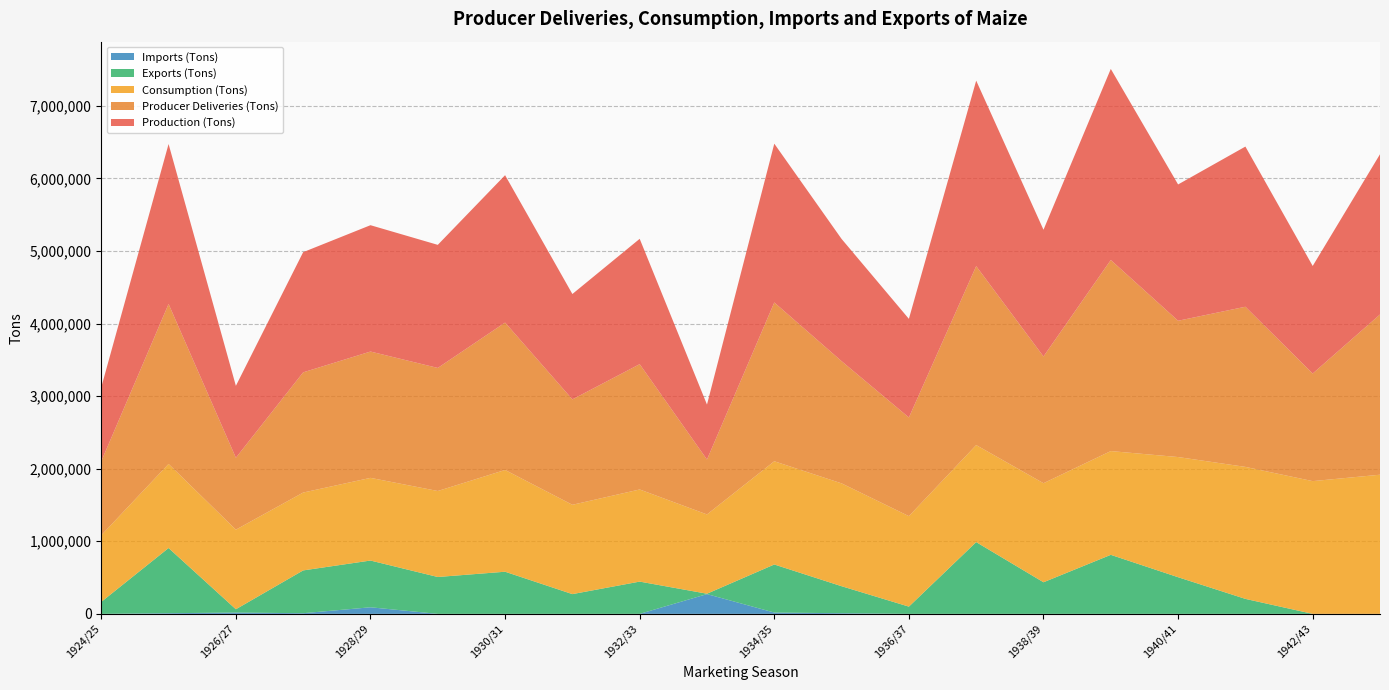

Reading right to left, list all the values displayed in this chart.

Production (Tons): 1943/44=2208000	1942/43=1482000	1941/42=2207000	1940/41=1878000	1939/40=2633000	1938/39=1746000	1937/38=2556000	1936/37=1359000	1935/36=1684000	1934/35=2188000	1933/34=757000	1932/33=1727000	1931/32=1452000	1930/31=2031000	1929/30=1696000	1928/29=1741000	1927/28=1656000	1926/27=991000	1925/26=2204000	1924/25=1020000
Producer Deliveries (Tons): 1943/44=2207762	1942/43=1482456	1941/42=2206583	1940/41=1877995	1939/40=2632694	1938/39=1746088	1937/38=2465588	1936/37=1359348	1935/36=1683854	1934/35=2188076	1933/34=756605	1932/33=1726674	1931/32=1452246	1930/31=2030858	1929/30=1695648	1928/29=1740554	1927/28=1656275	1926/27=990662	1925/26=2204133	1924/25=1019602
Consumption (Tons): 1943/44=1917458	1942/43=1829097	1941/42=1818755	1940/41=1655731	1939/40=1429747	1938/39=1365064	1937/38=1337031	1936/37=1246856	1935/36=1417137	1934/35=1422399	1933/34=1092360	1932/33=1269536	1931/32=1230889	1930/31=1402168	1929/30=1184894	1928/29=1139080	1927/28=1072945	1926/27=1096805	1925/26=1158585	1924/25=917996
Exports (Tons): 1943/44=0	1942/43=0	1941/42=206479	1940/41=505038	1939/40=813396	1938/39=435456	1937/38=988848	1936/37=99792	1935/36=371952	1934/35=662256	1933/34=5443	1932/33=444528	1931/32=272160	1930/31=580608	1929/30=508032	1928/29=644112	1927/28=589680	1926/27=45360	1925/26=898128	1924/25=165110
Imports (Tons): 1943/44=0	1942/43=0	1941/42=0	1940/41=0	1939/40=0	1938/39=0	1937/38=0	1936/37=0	1935/36=9072	1934/35=18144	1933/34=272160	1932/33=0	1931/32=0	1930/31=0	1929/30=0	1928/29=90720	1927/28=9072	1926/27=18144	1925/26=9072	1924/25=0